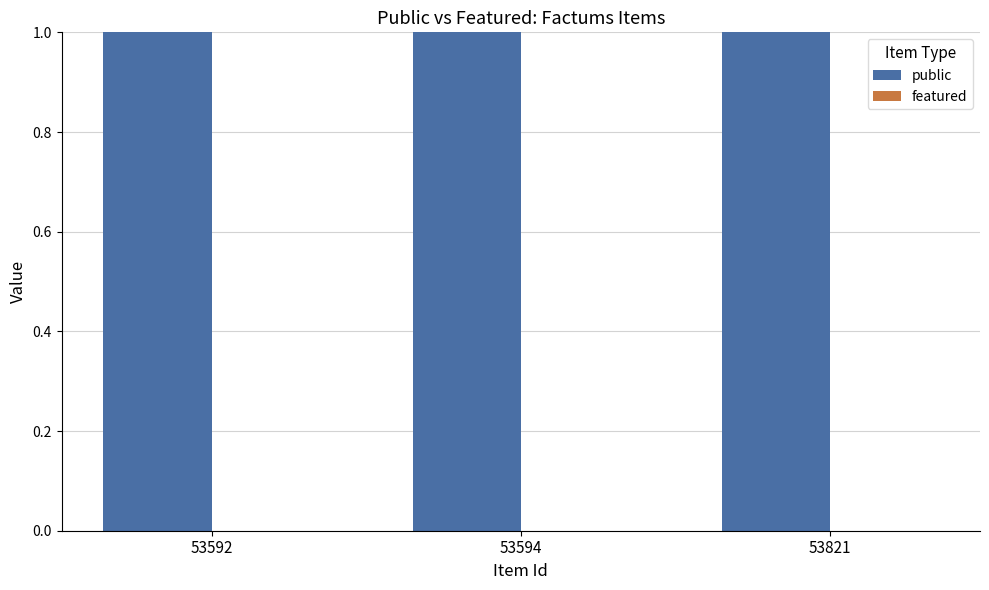

Which has a higher value, 53821 or 53594?

53821